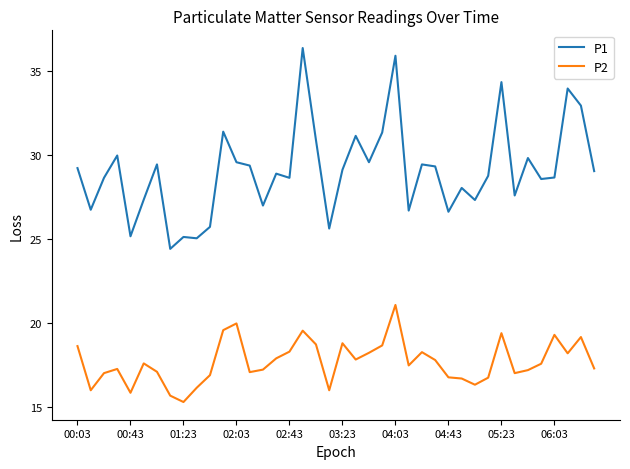

What is the highest value of the P2 series?

21.1